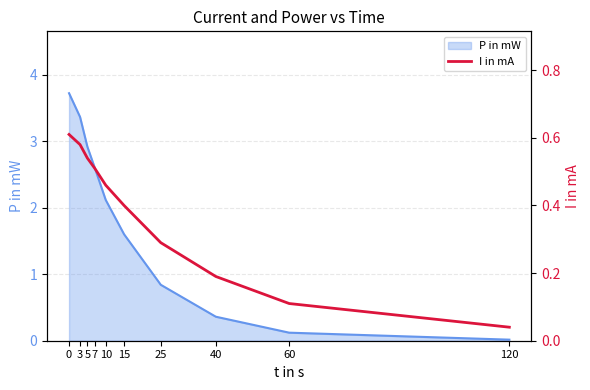

Reading left to right, list all the values displayed in this chart.

0.6	0.6	0.5	0.5	0.5	0.4	0.3	0.2	0.1	0.0